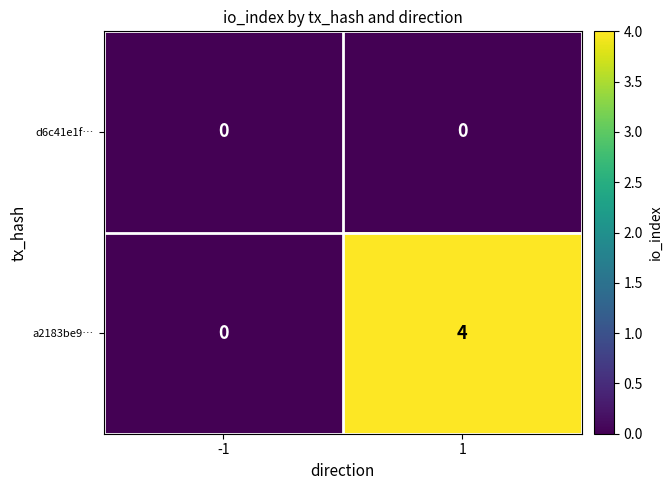

List the series in order of their overall mean, lowest first.

d6c41e1f…, a2183be9…